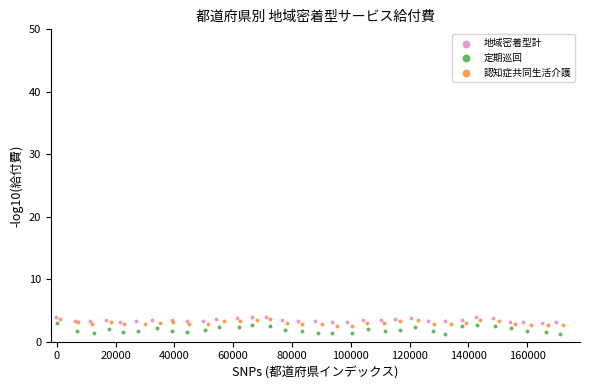

Which series has the largest Y range (max minus min)?

定期巡回